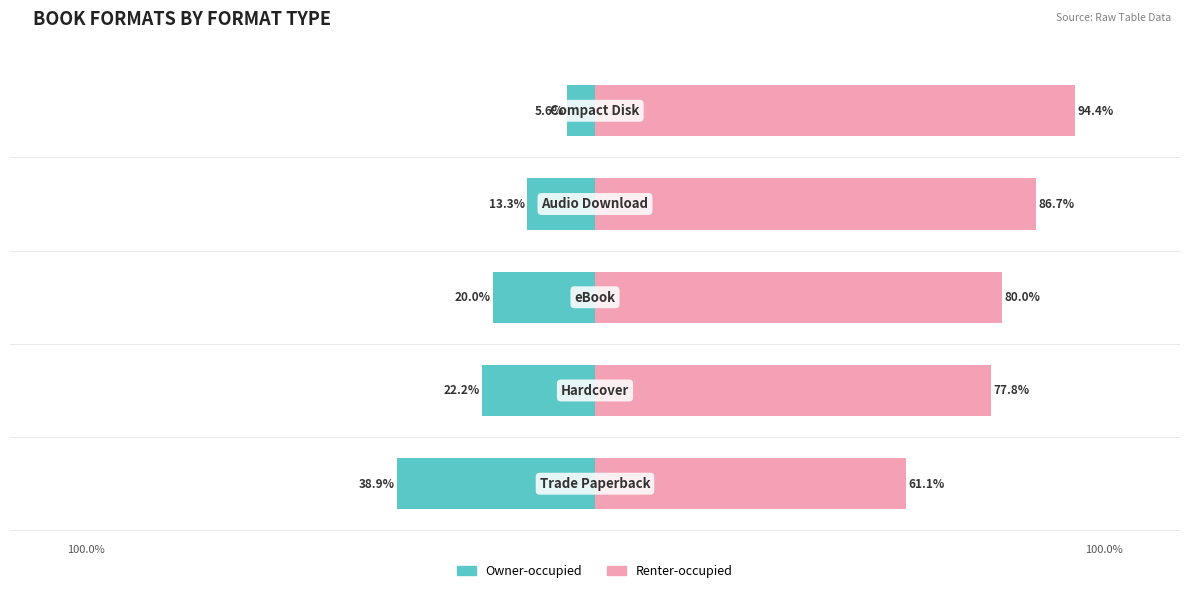

Reading left to right, extract all data points from this chart.

Owner-occupied: -38.9	-22.2	-20.0	-13.3	-5.6
Renter-occupied: 61.1	77.8	80.0	86.7	94.4